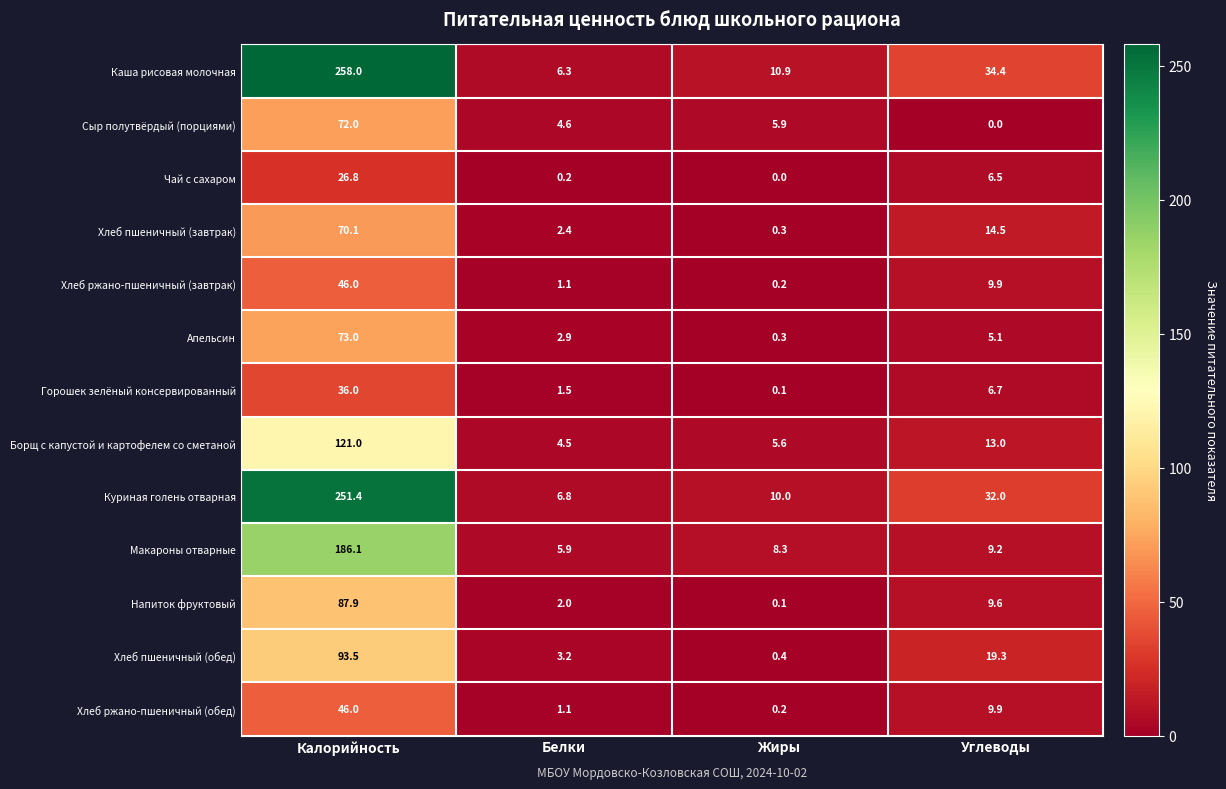

How many series are shown in this chart?

13